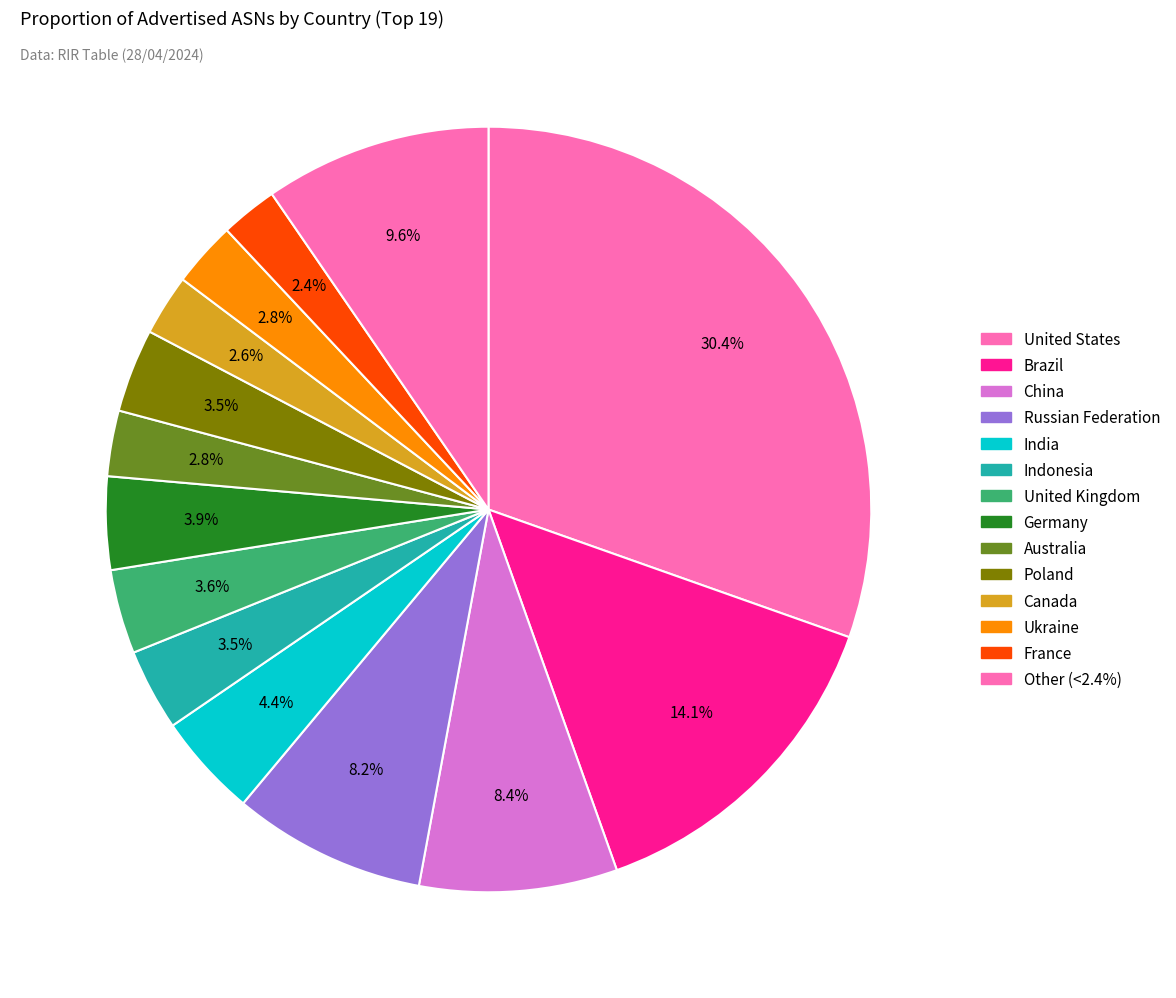

Count the number of slices in the pie.

14